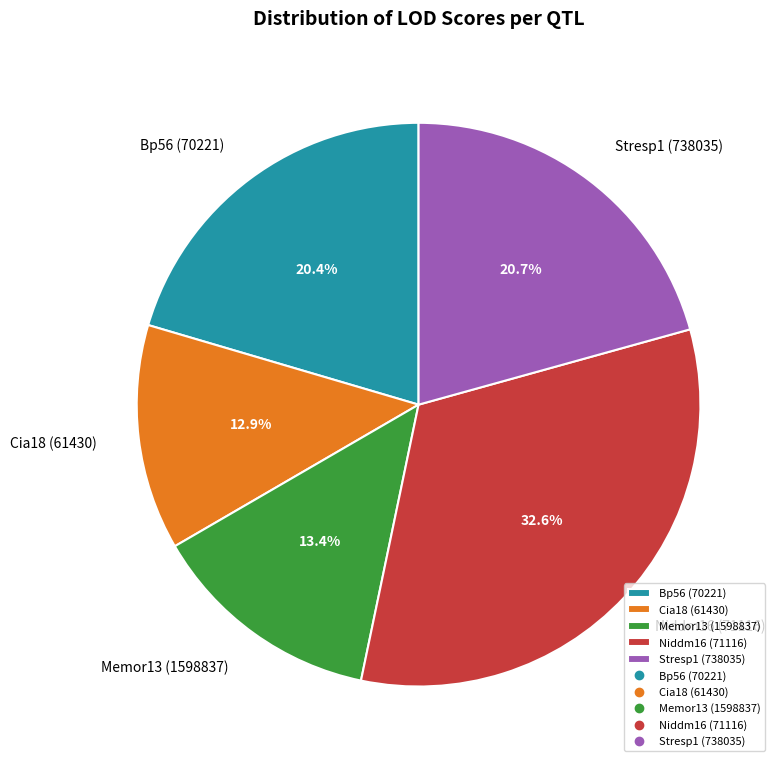

To the nearest percent, what is the difference between the largest and smallest slice percentages?

20%